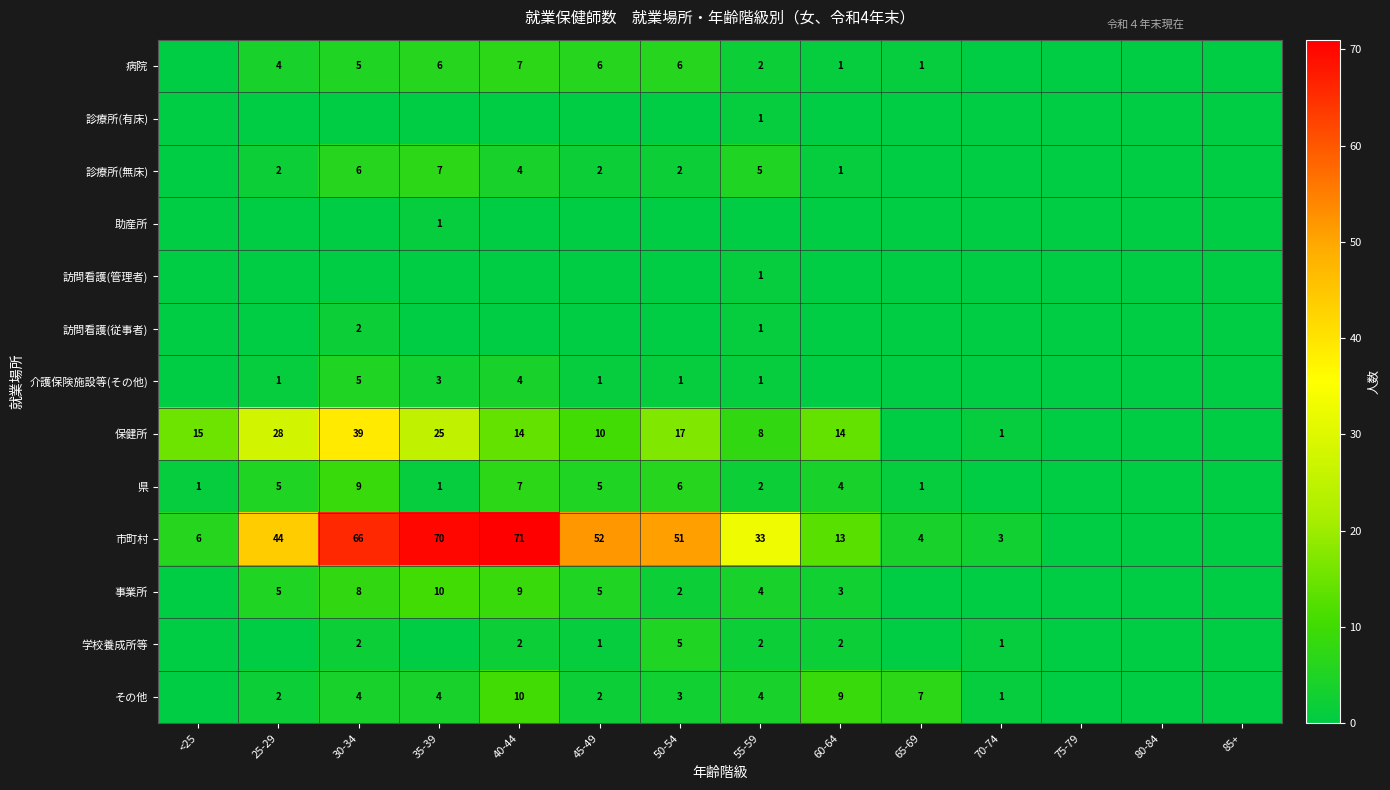

What is the difference between the 病院 values at 35-39 and 55-59?

4